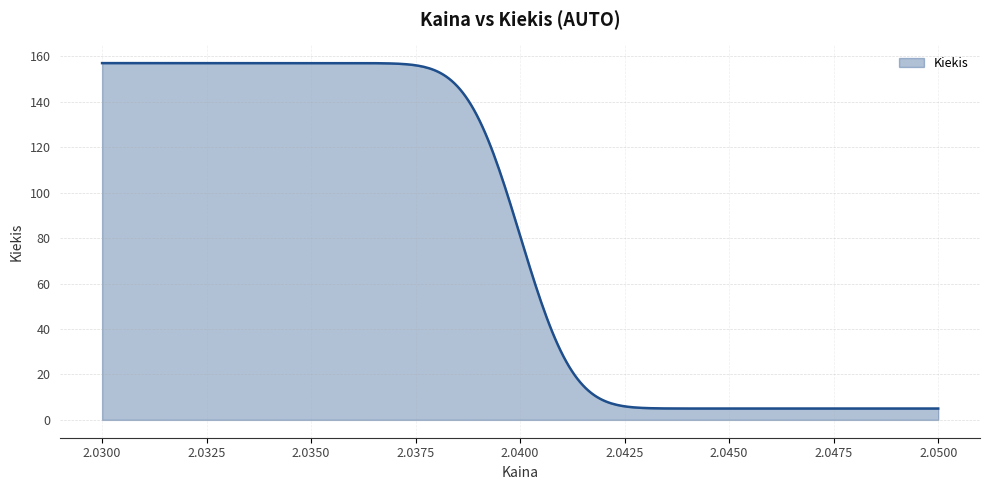

What is the smallest value displayed?

5.0